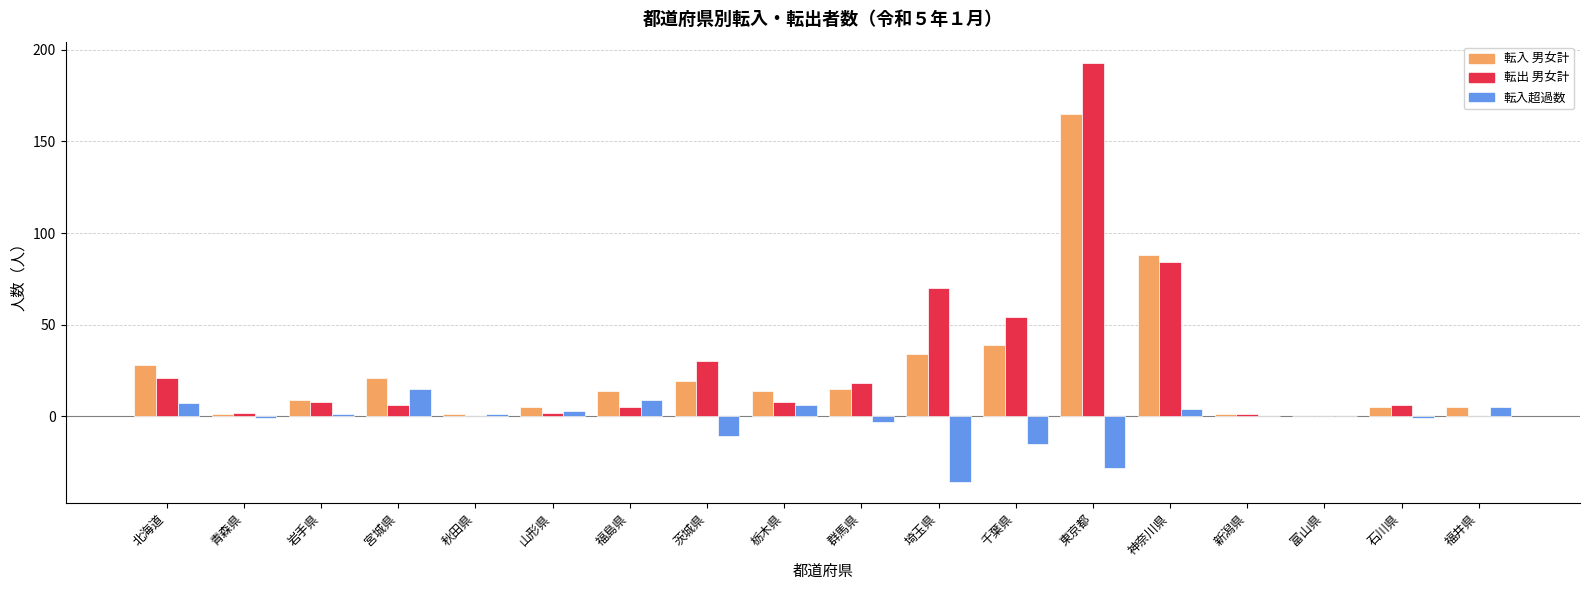

At which label does 転入 男女計 reach its peak?

東京都